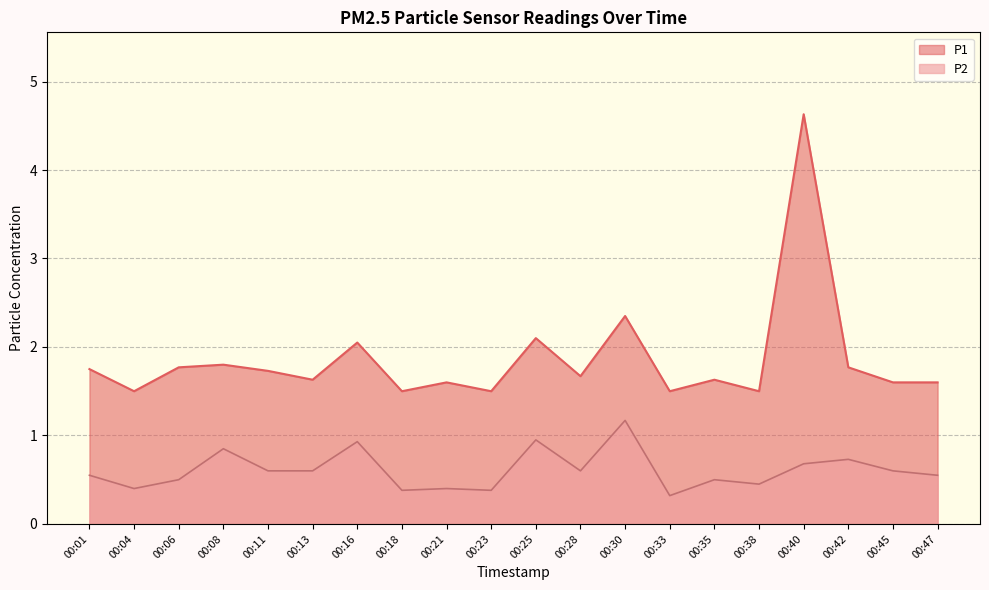

In P2, how many points are lower than both neighbors (excluding endpoints)?

6